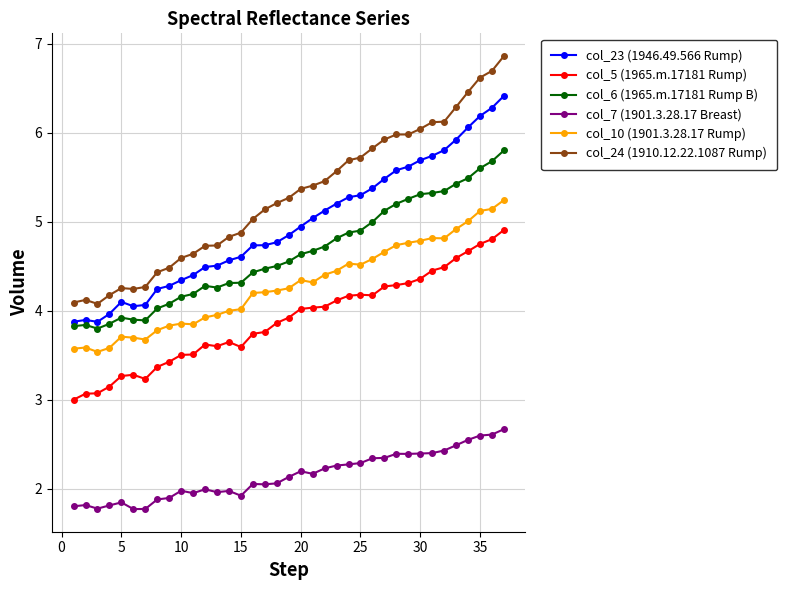

What are all the series names shown in the legend?

col_23 (1946.49.566 Rump), col_5 (1965.m.17181 Rump), col_6 (1965.m.17181 Rump B), col_7 (1901.3.28.17 Breast), col_10 (1901.3.28.17 Rump), col_24 (1910.12.22.1087 Rump)